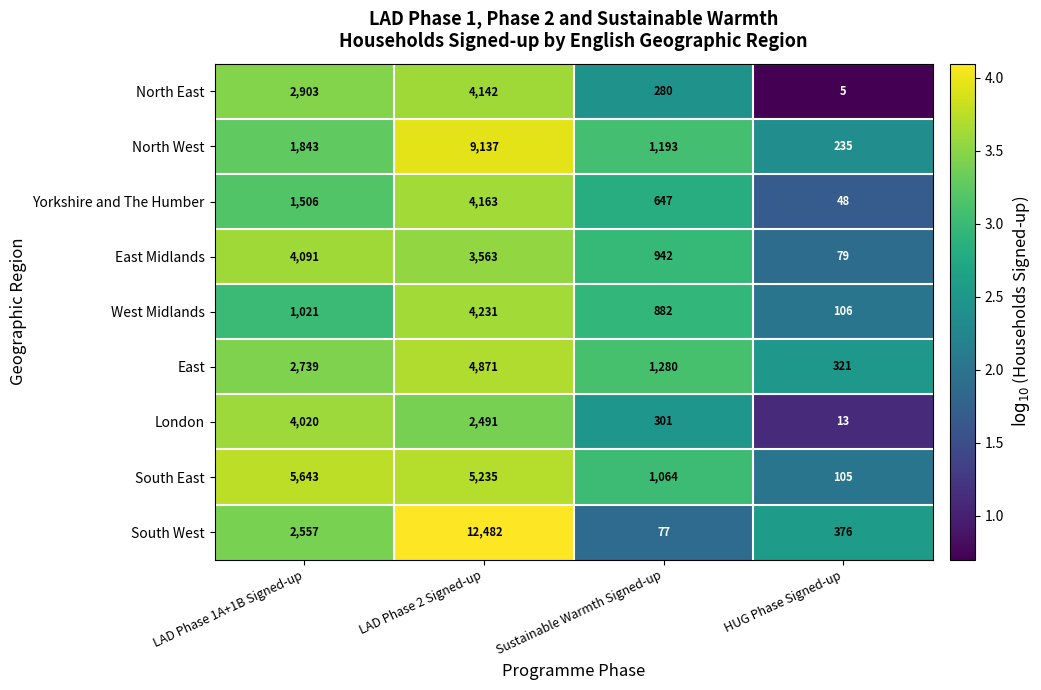

Rank the series by their maximum value, from highest to lowest.

South West, North West, South East, East, West Midlands, Yorkshire and The Humber, North East, East Midlands, London